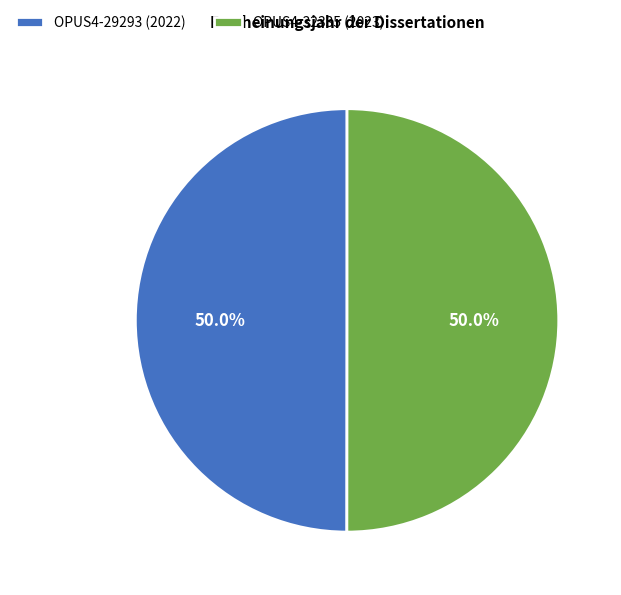

Count the number of slices in the pie.

2